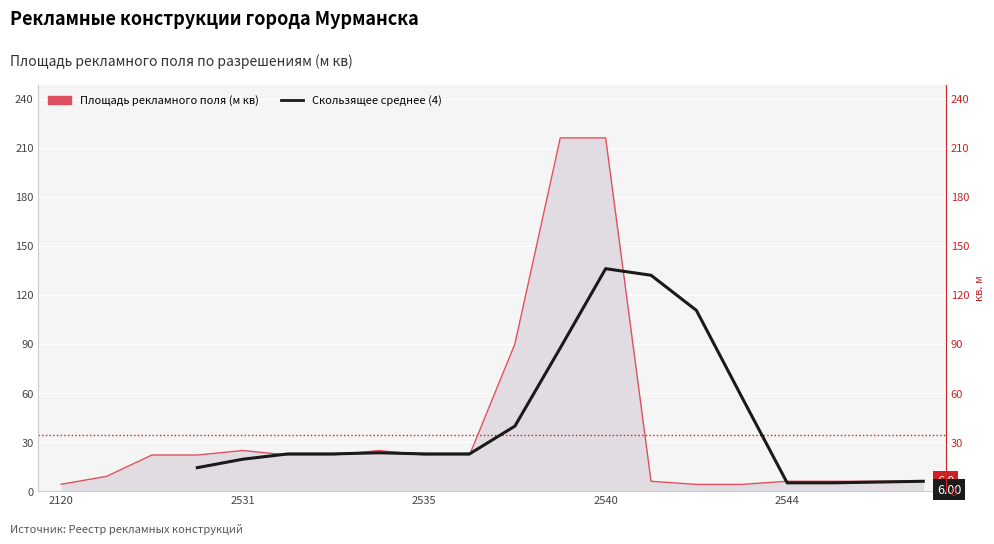

Reading left to right, list all the values displayed in this chart.

4.2	9.0	22.1	22.1	24.8	22.1	22.1	24.8	22.1	22.1	90.0	216.0	216.0	6.0	4.1	4.1	6.0	6.0	6.0	6.0